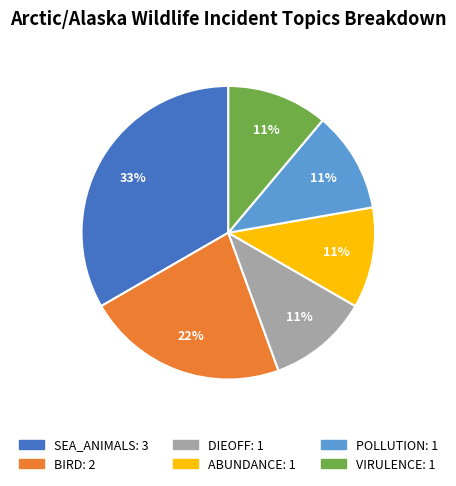

To the nearest percent, what is the difference between the largest and smallest slice percentages?

22%